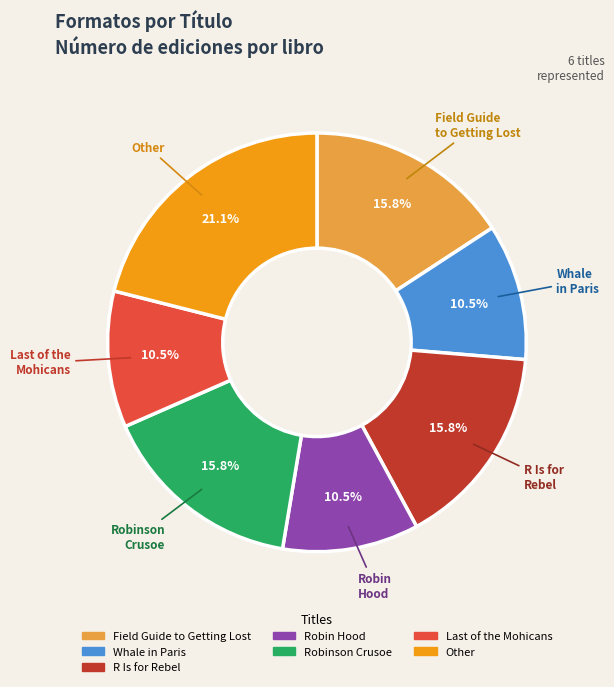

How many segments does this pie chart have?

7